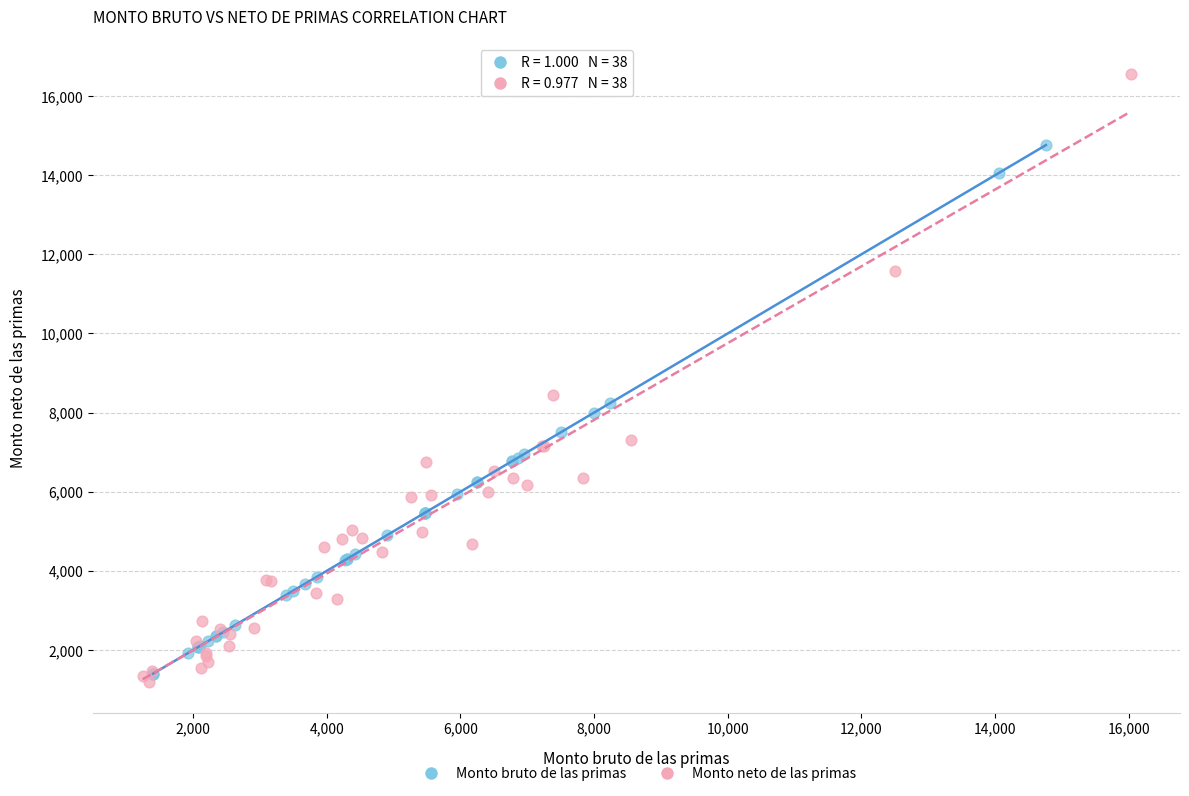

Which series contains the highest Y value?

Monto neto de las primas